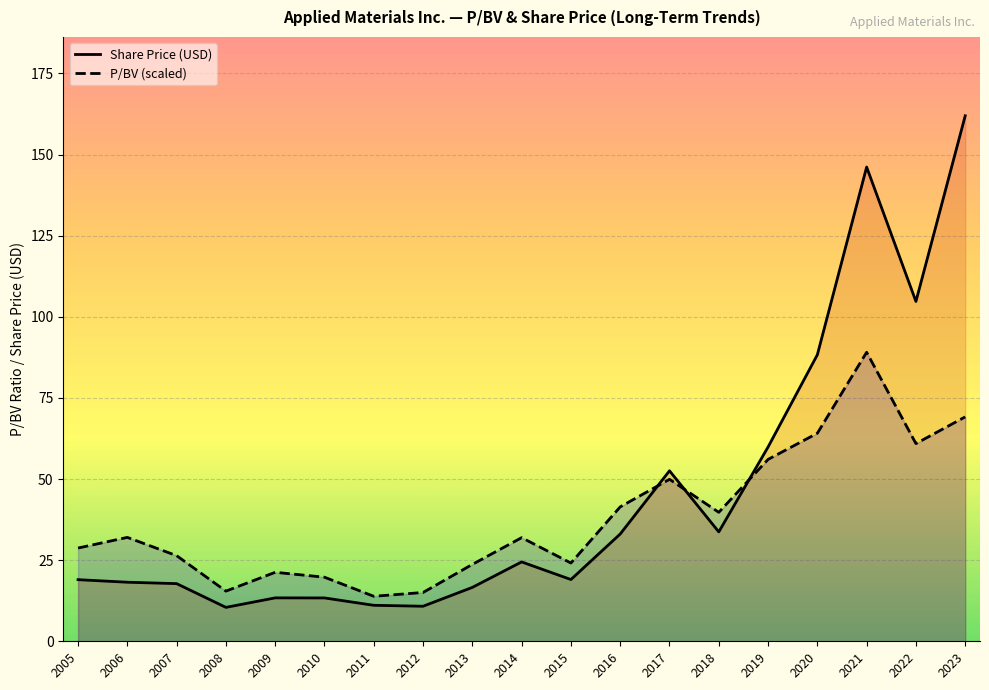

Reading left to right, transcribe all the data shown in this chart.

Share Price (USD): 19.0	18.2	17.8	10.4	13.4	13.4	11.1	10.8	16.6	24.5	19.0	33.1	52.5	33.7	59.9	88.3	146.2	104.7	161.9
P/BV (scaled): 28.7	32.0	26.4	15.5	21.3	19.7	13.9	15.0	23.7	31.9	24.1	41.4	49.9	39.7	56.0	64.1	89.1	60.9	69.2